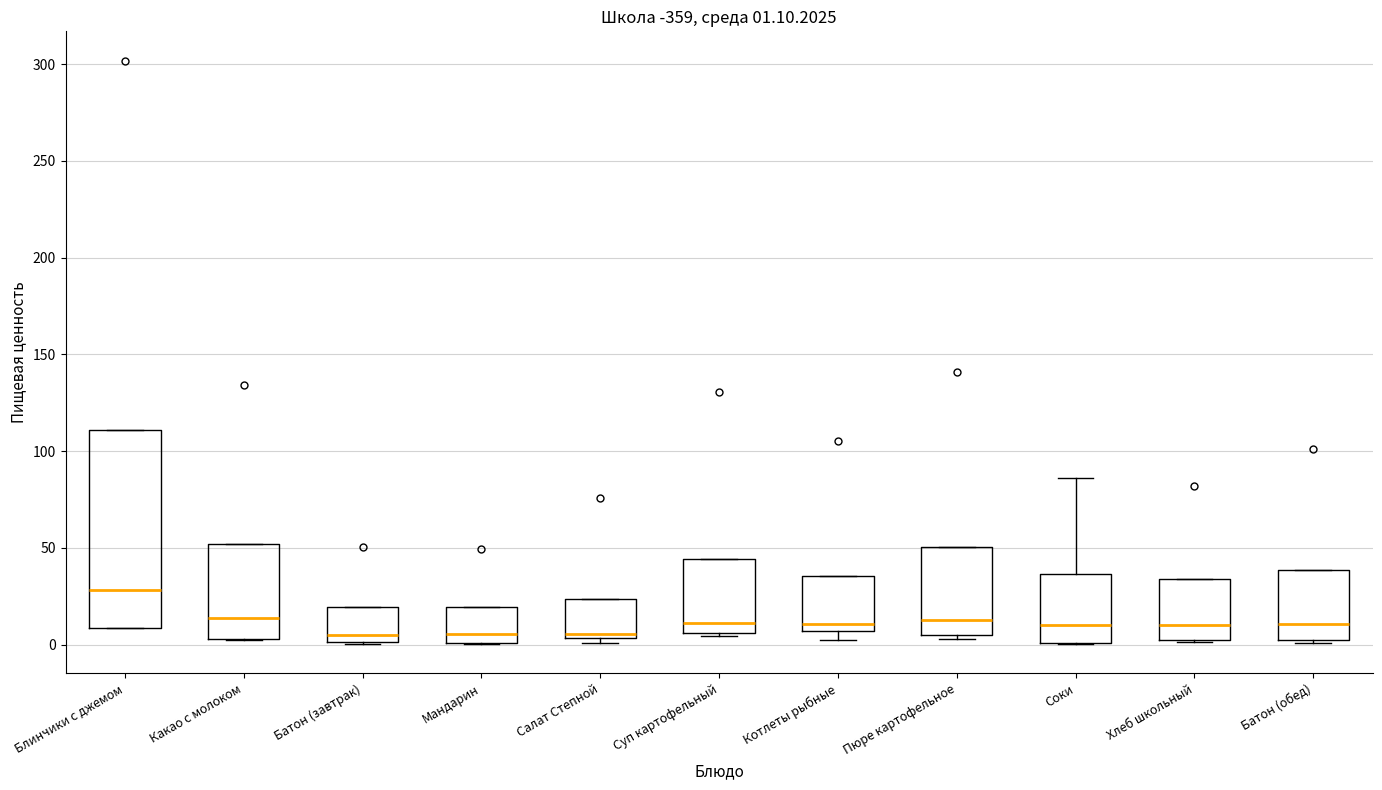

Which box is the tallest, from its lower edge to its upper edge?

Блинчики с джемом